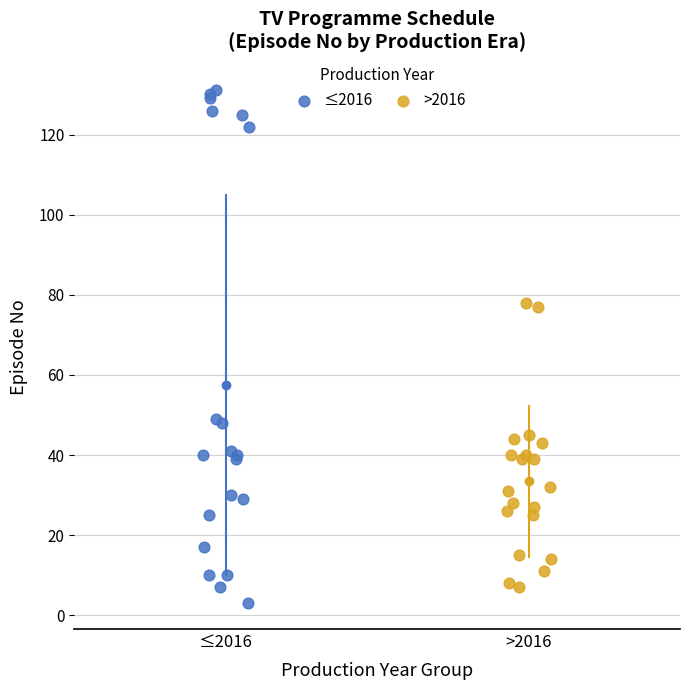

Which series has the widest spread of Y values?

≤2016